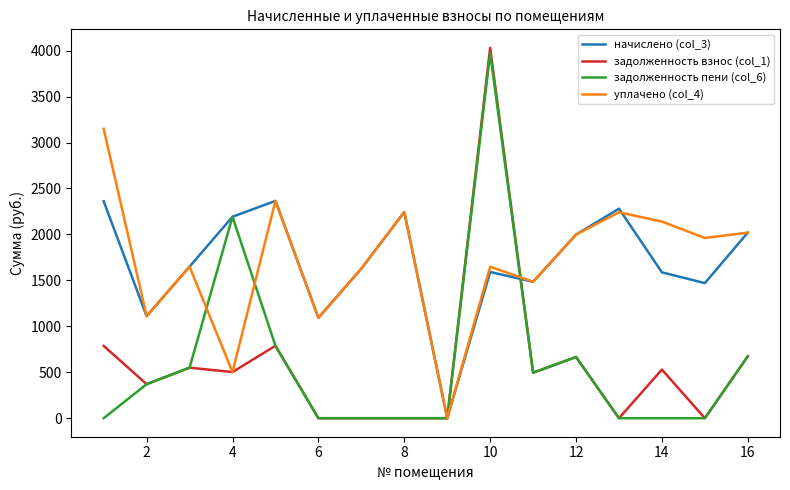

True or false: задолженность пени (col_6) has more than 0 interior local peaks.

True